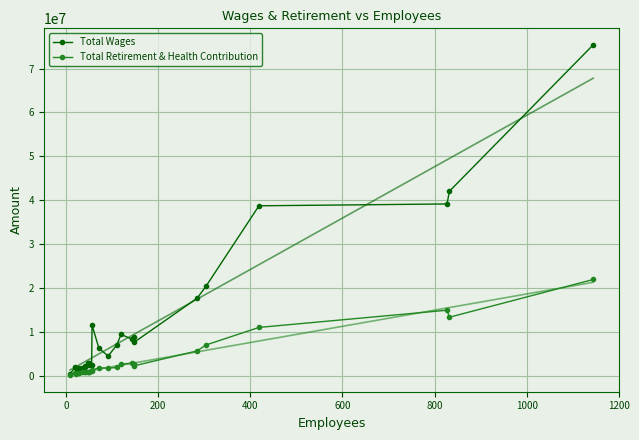

What is the difference between the maximum and minimum values in the Total Retirement & Health Contribution series?

21821978.2